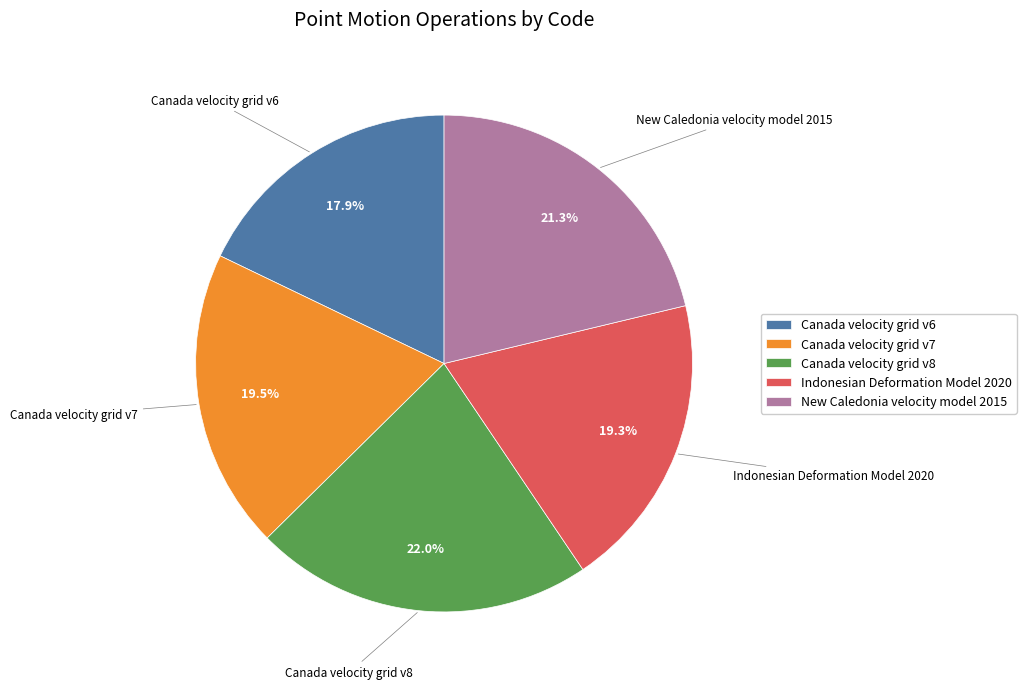

To the nearest percent, what is the difference between the largest and smallest slice percentages?

4%